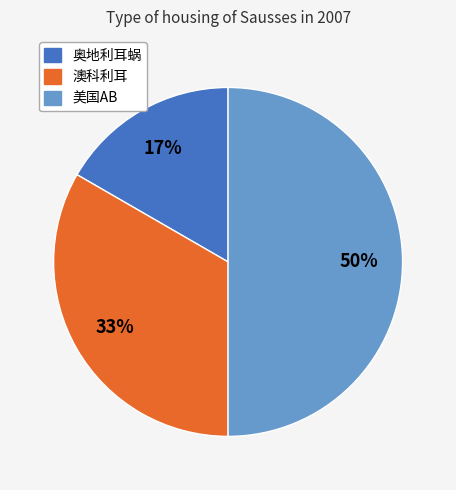

Approximately how many times larger is the value at 澳科利耳 compared to 美国AB?

0.7